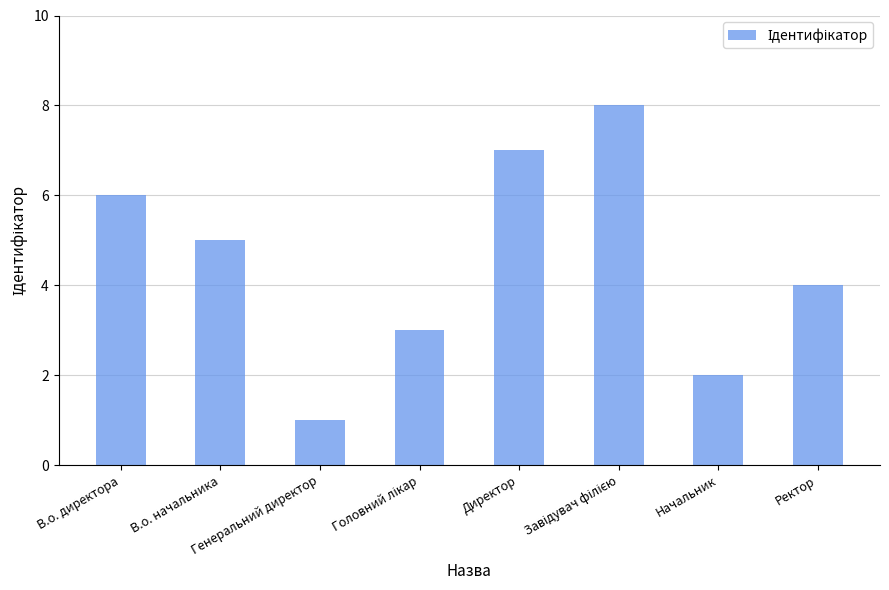

What is the label of the 3rd bar from the left?

Генеральний директор